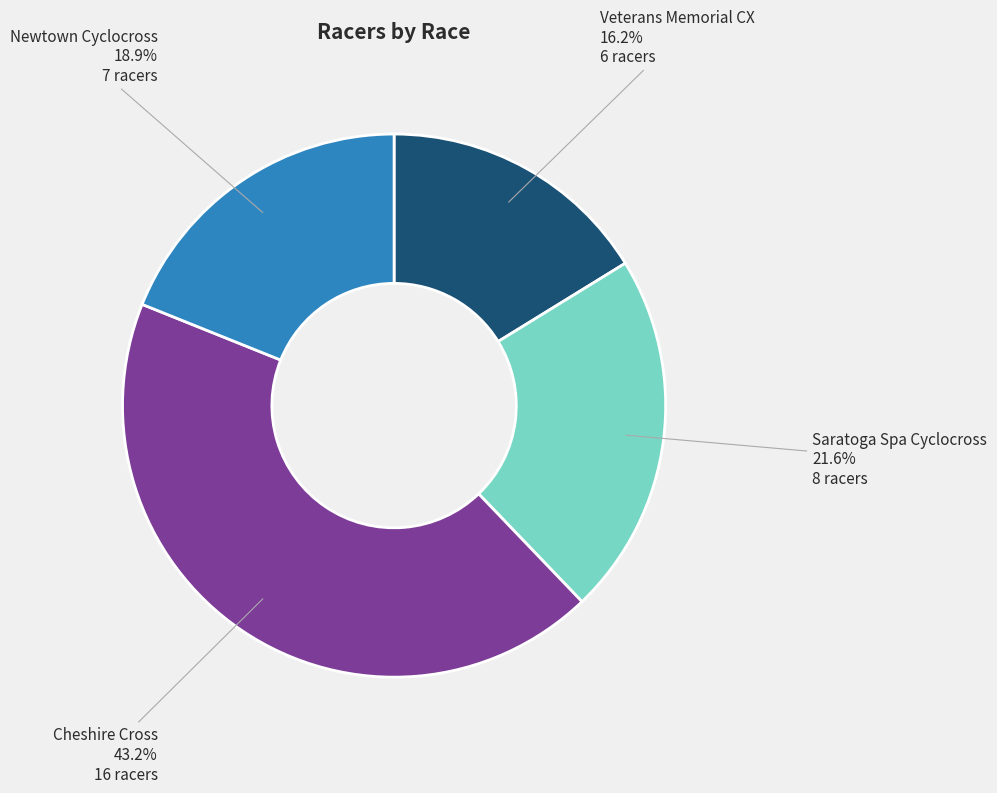

To the nearest percent, what portion does Newtown Cyclocross represent?

19%